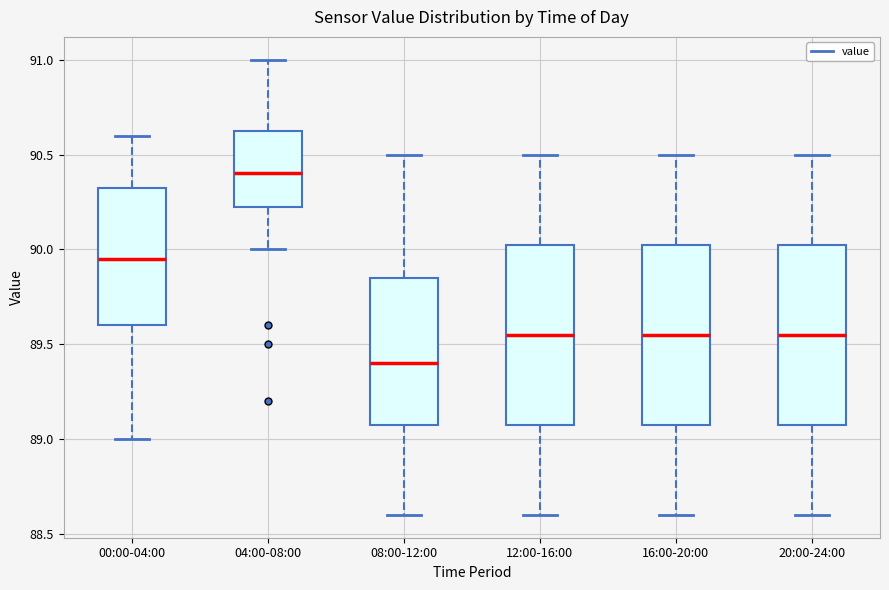

Where does the upper whisker of the box for 00:00-04:00 end on the y-axis? The values are not printed on the chart, so give them approximately, as read against the axis.

90.60